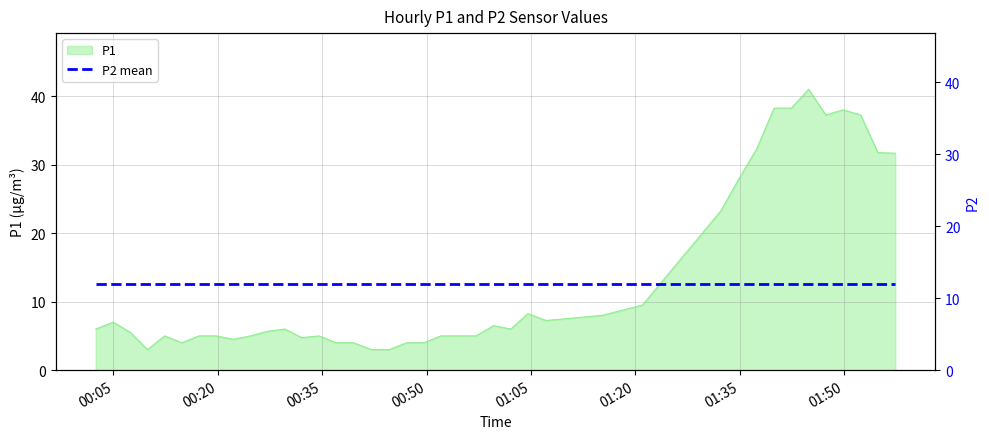

Which label corresponds to the smallest value in the chart?

2022-08-01T00:09:53